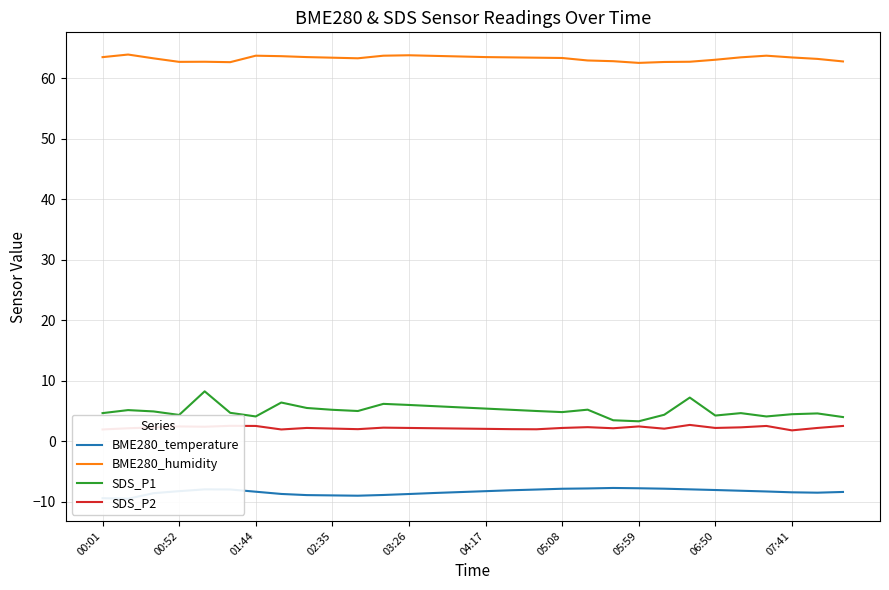

Which series has the largest total across all categories?

BME280_humidity